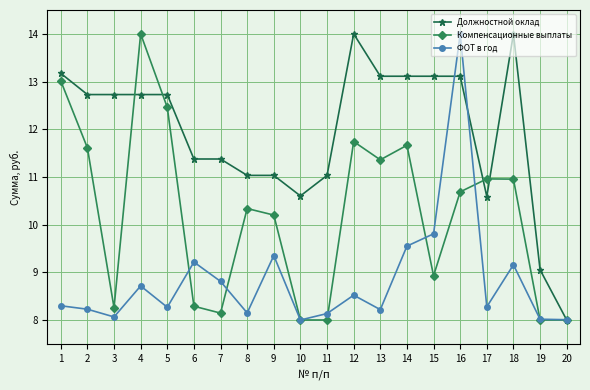

List the series in order of their overall mean, lowest first.

ФОТ в год, Компенсационные выплаты, Должностной оклад